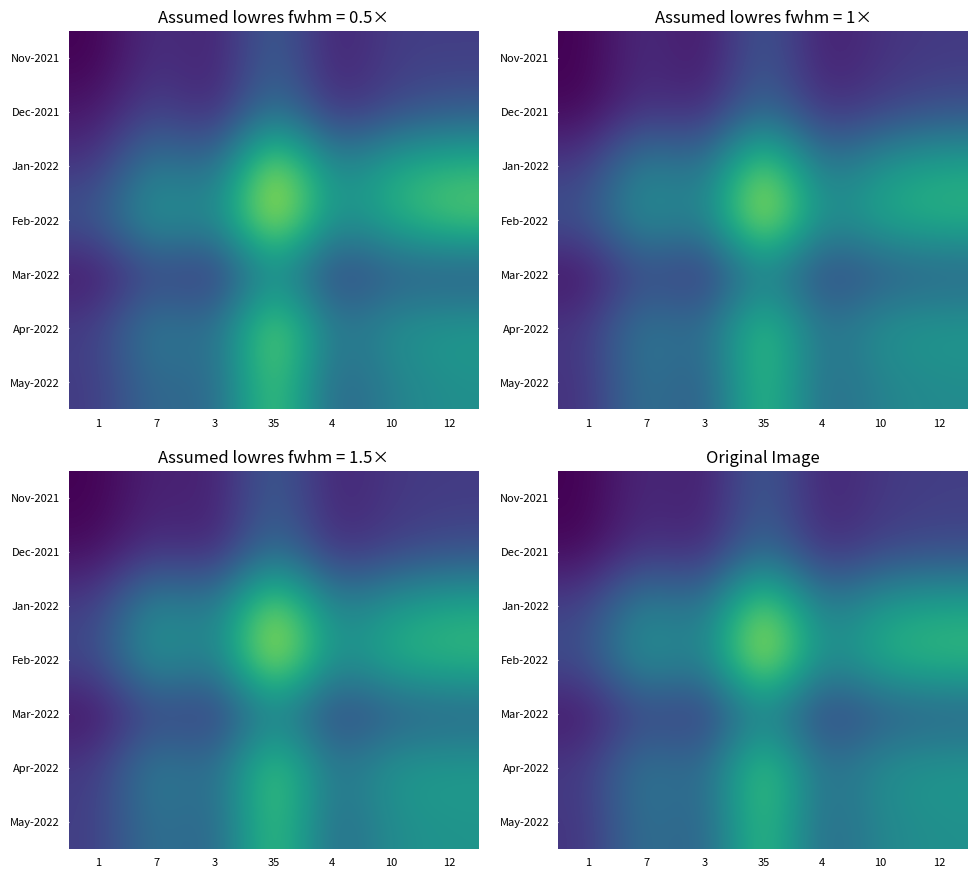

At which label does Apr-2022 first exceed 3?

7